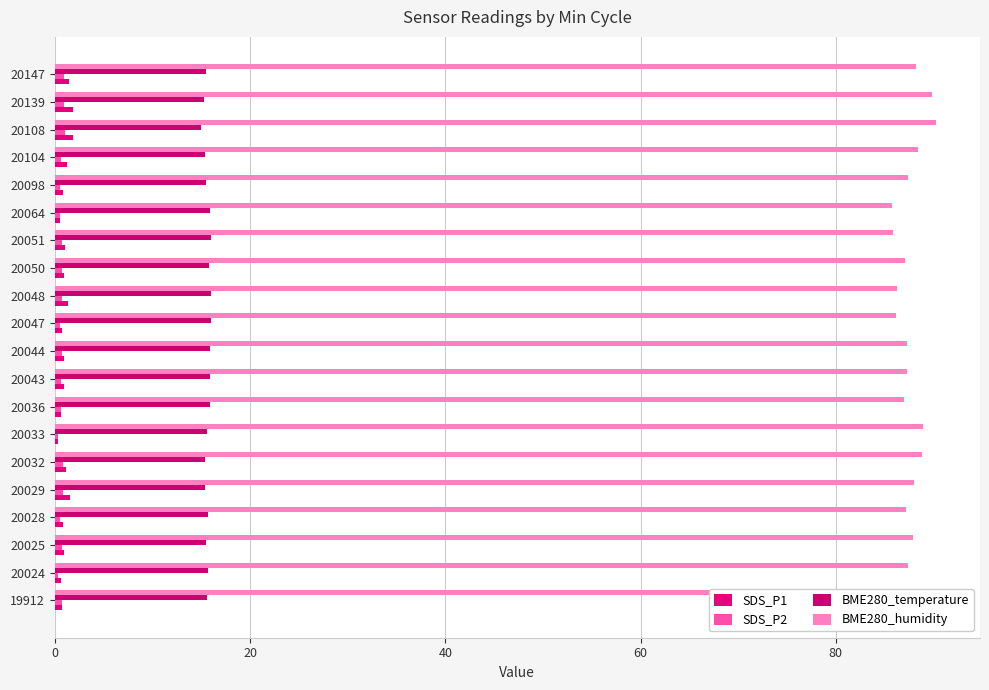

Count the number of data series in this chart.

4